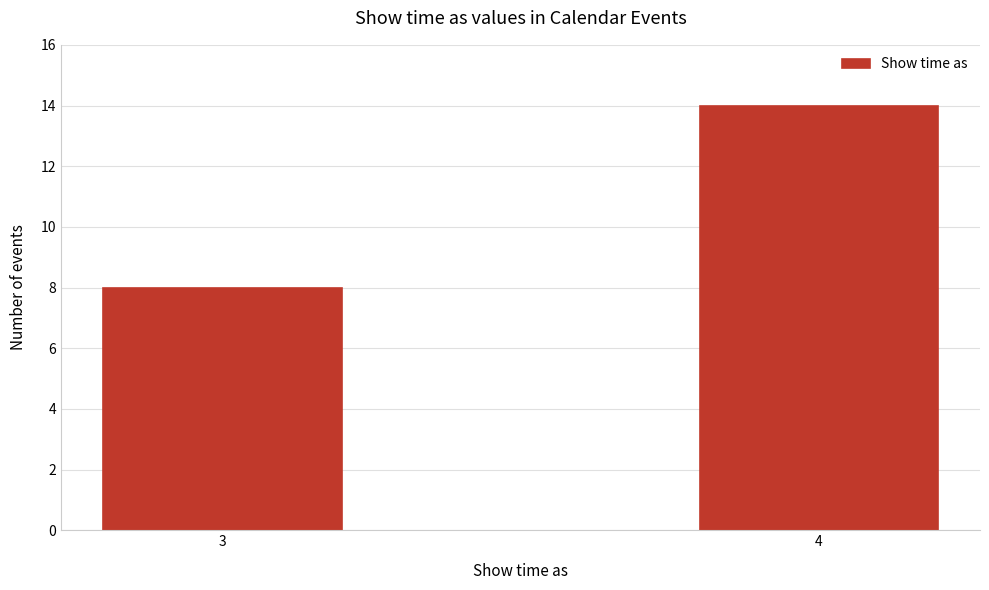

Reading left to right, extract all data points from this chart.

8	14